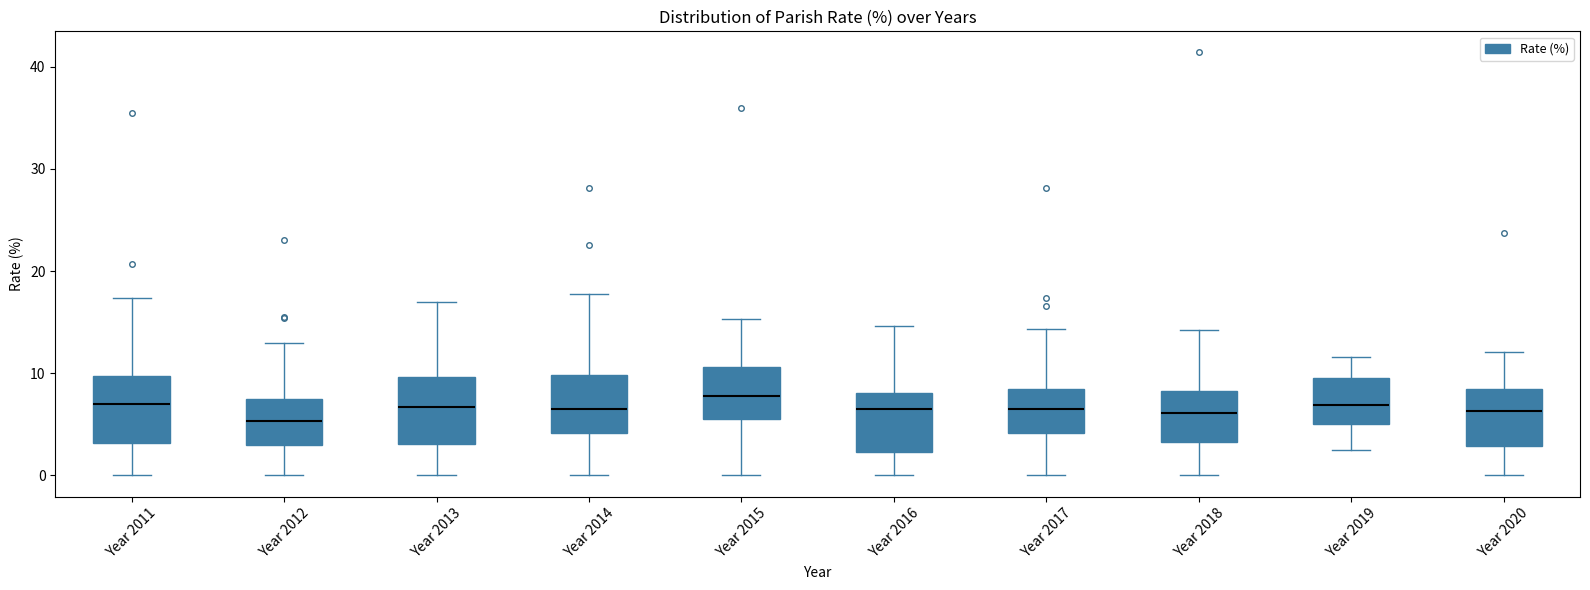

Where does the lower whisker of the box for Year 2012 end on the y-axis? The values are not printed on the chart, so give them approximately, as read against the axis.

0